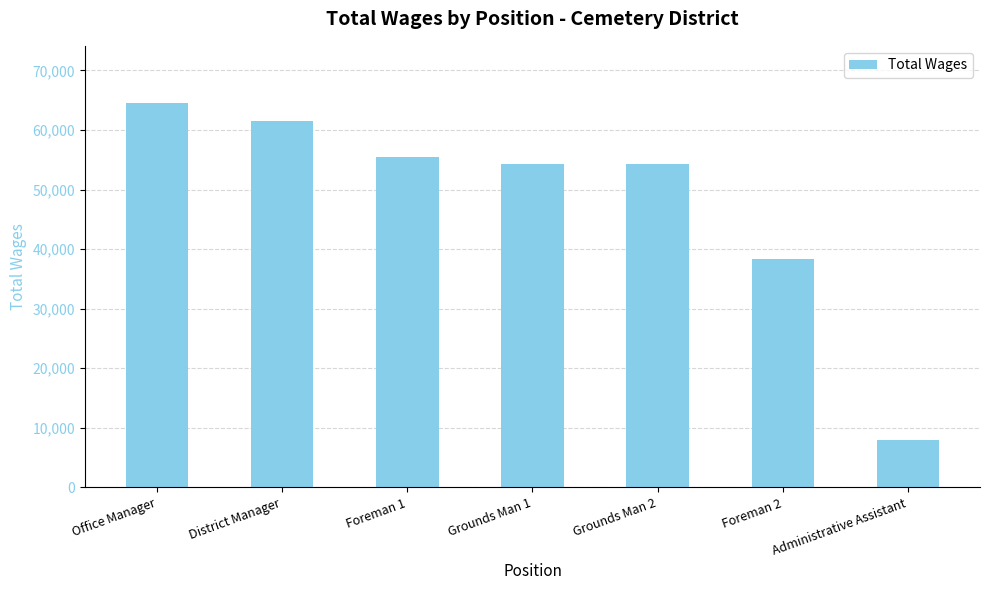

Between District Manager and Foreman 2, which is larger?

District Manager